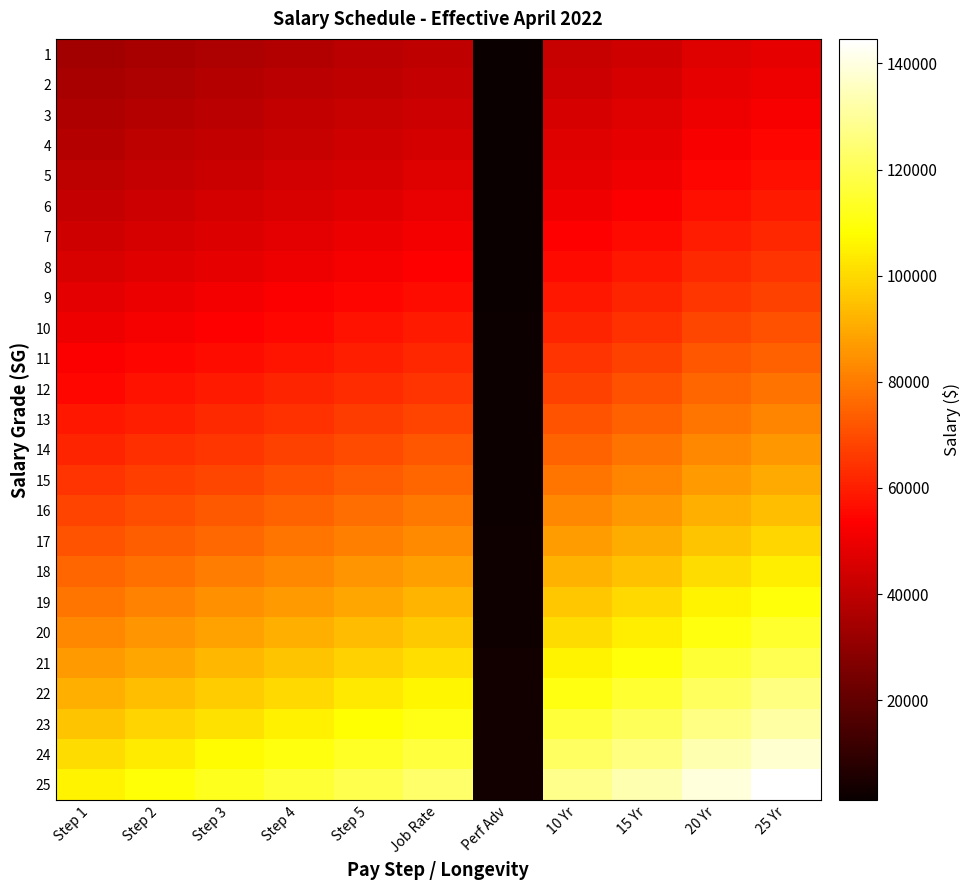

Which category has the highest value across all series?

25 Yr